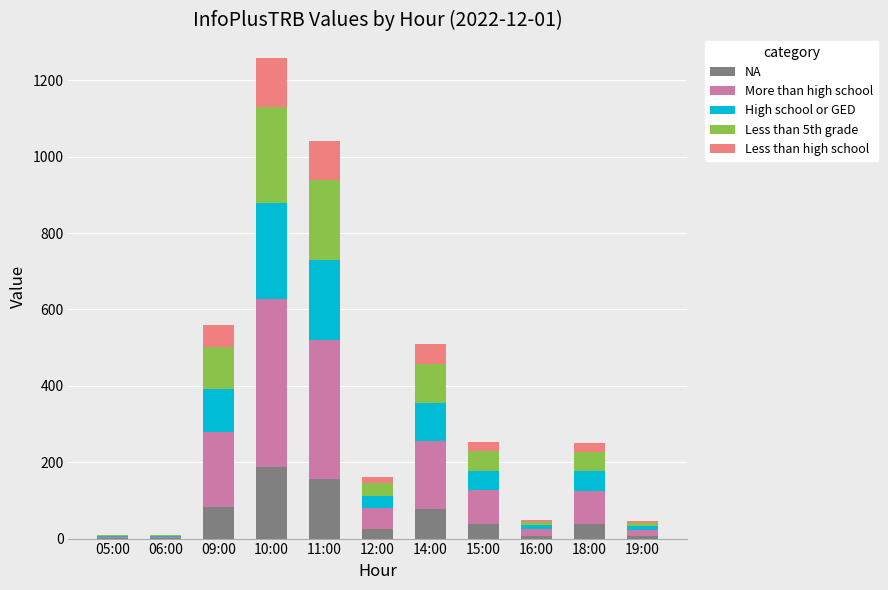

Are the bars horizontal?

No